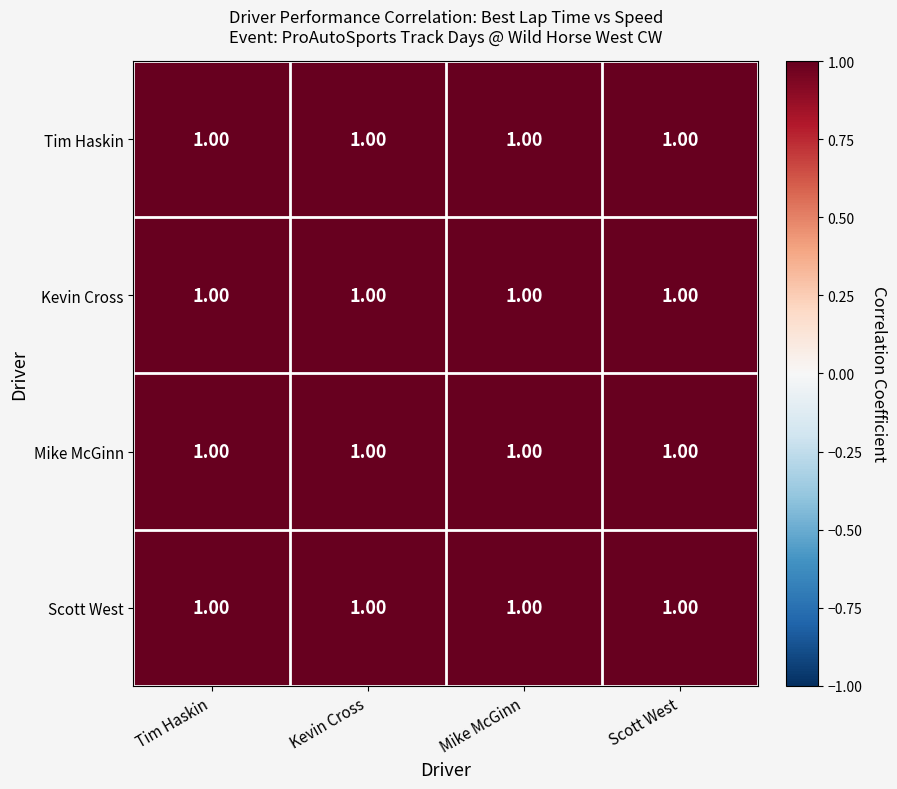

List the labels in order of Kevin Cross value, largest first.

Kevin Cross, Tim Haskin, Mike McGinn, Scott West